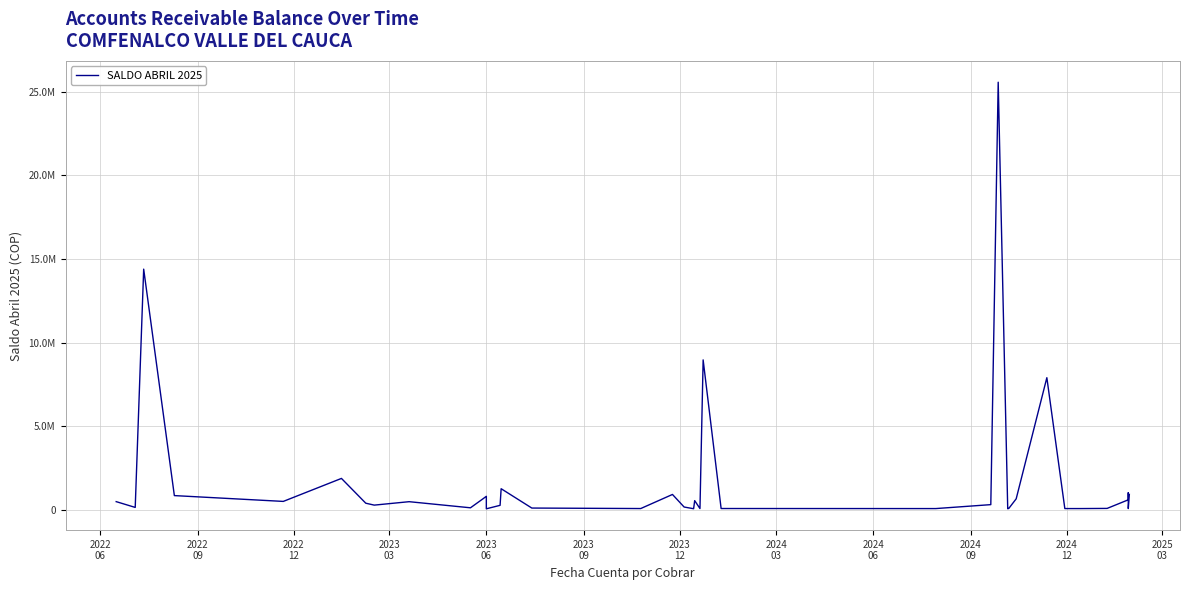

What is the value of the 33rd point from the left?

7910948